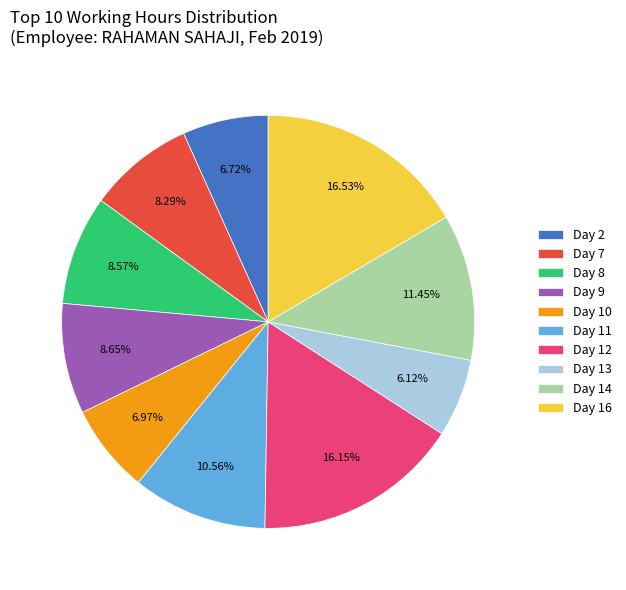

What percentage is NOT represented by Day 14?

88.6%